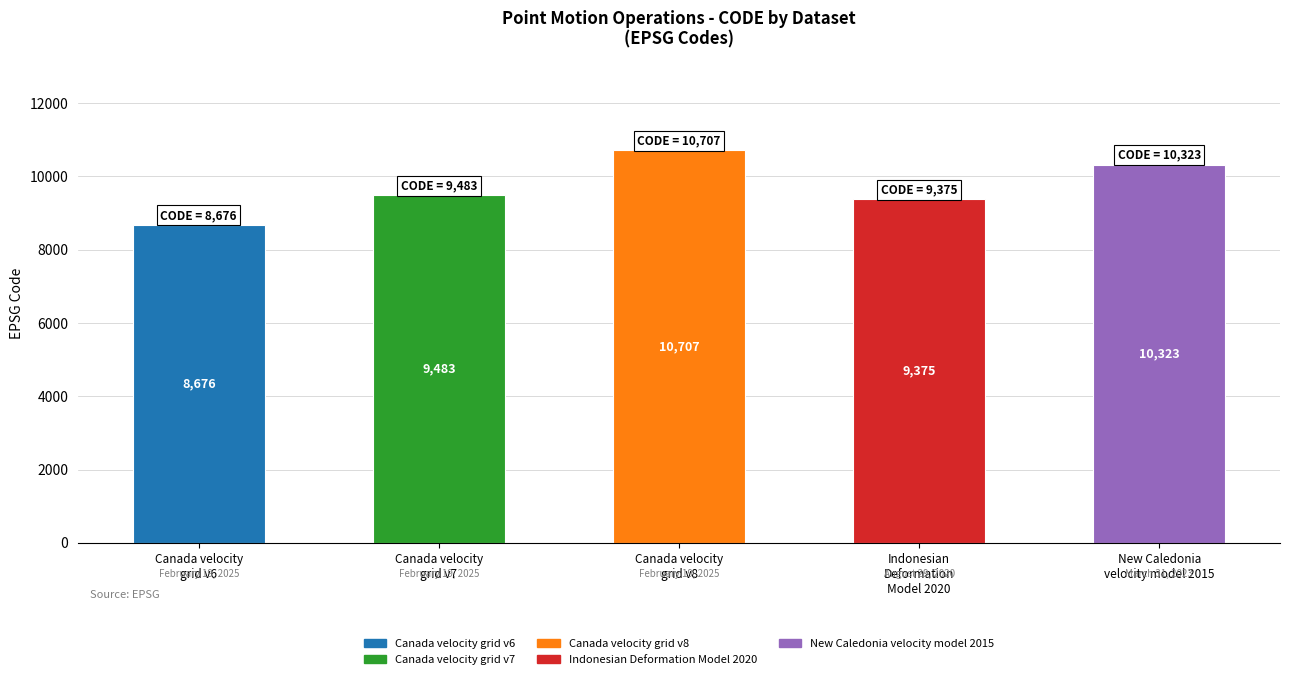

What value does the data have at Canada velocity
grid v8?

10707